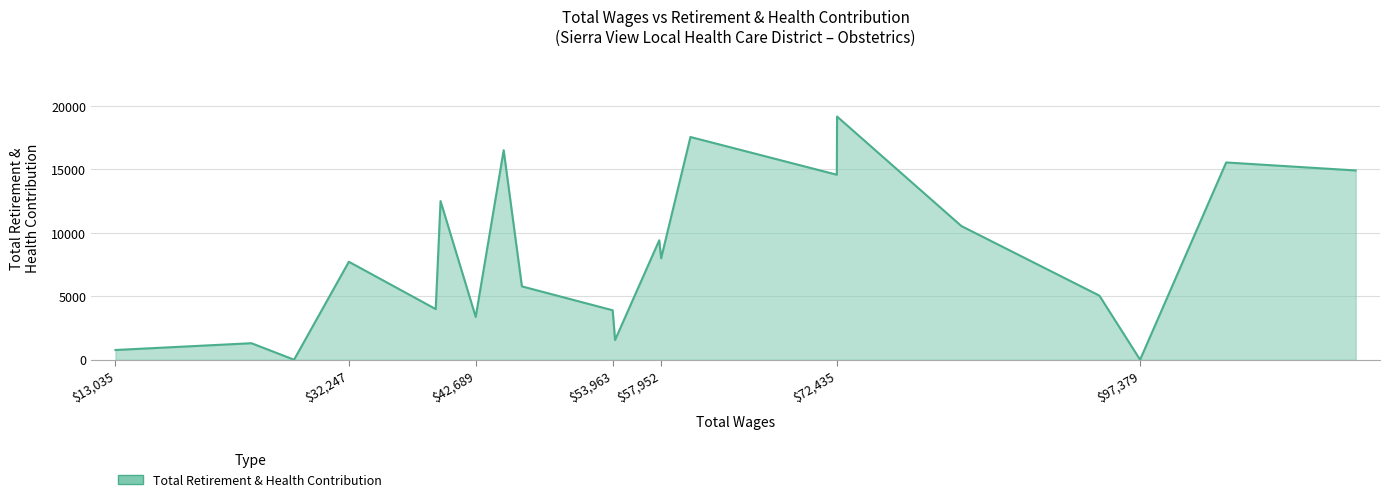

What is the maximum value shown in the chart?

19158